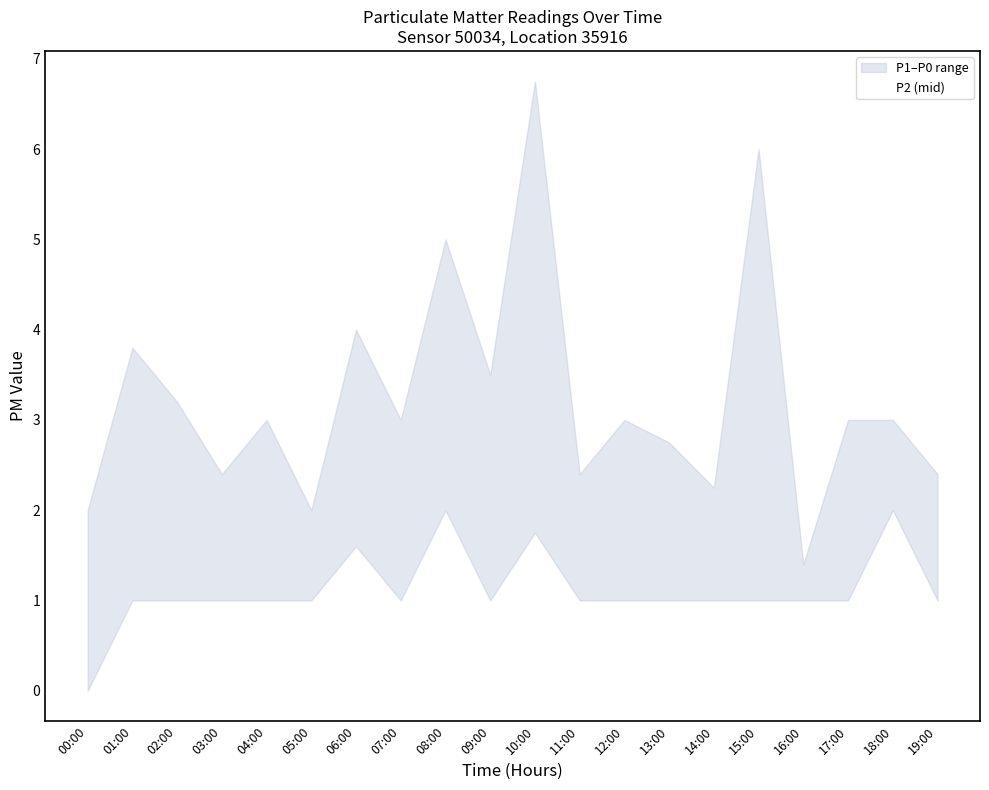

What value does the data have at 16:00?

1.4